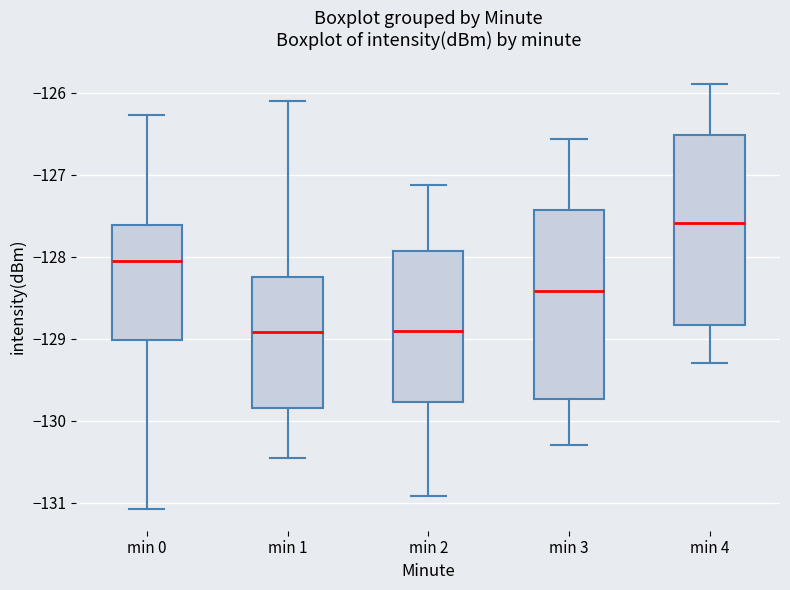

Where does the median line of the box for min 4 sit on the y-axis? The values are not printed on the chart, so give them approximately, as read against the axis.

-127.6